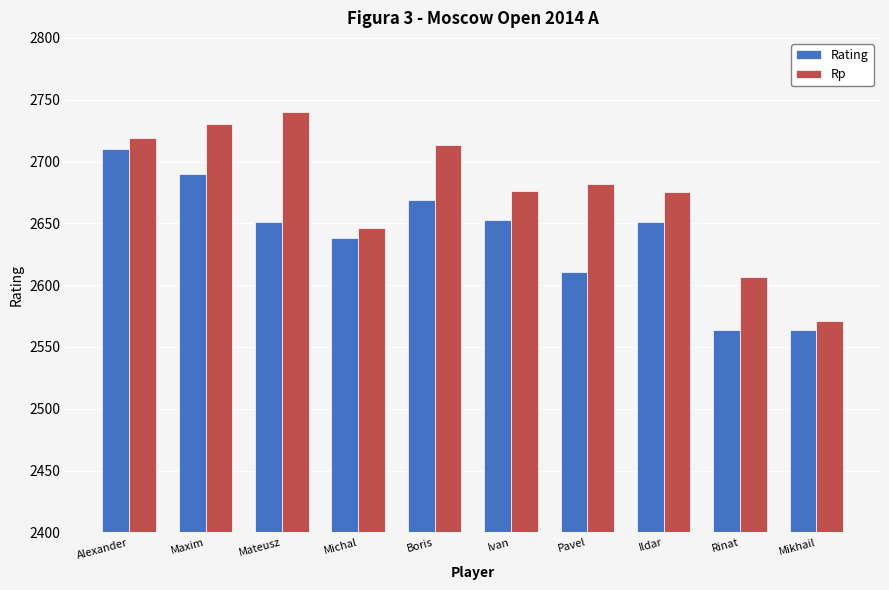

Which series has the largest total across all categories?

Rp